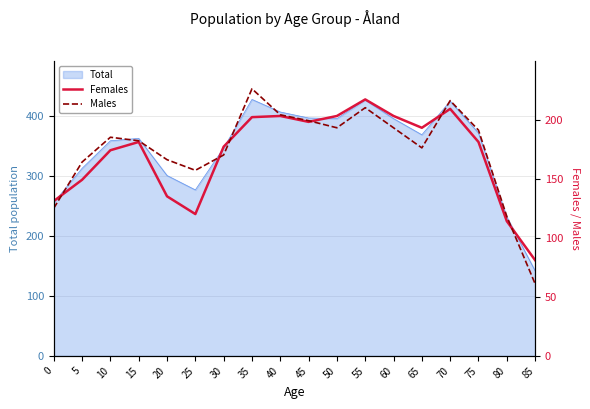

Where does the Males series first go above 185?

35